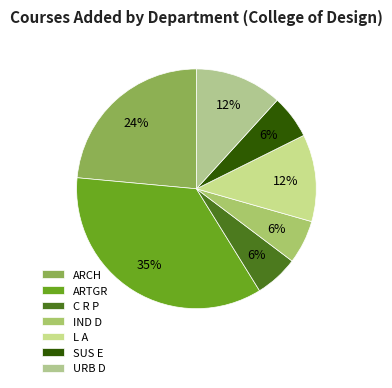

The L A slice represents 12% of the pie. True or false?

True